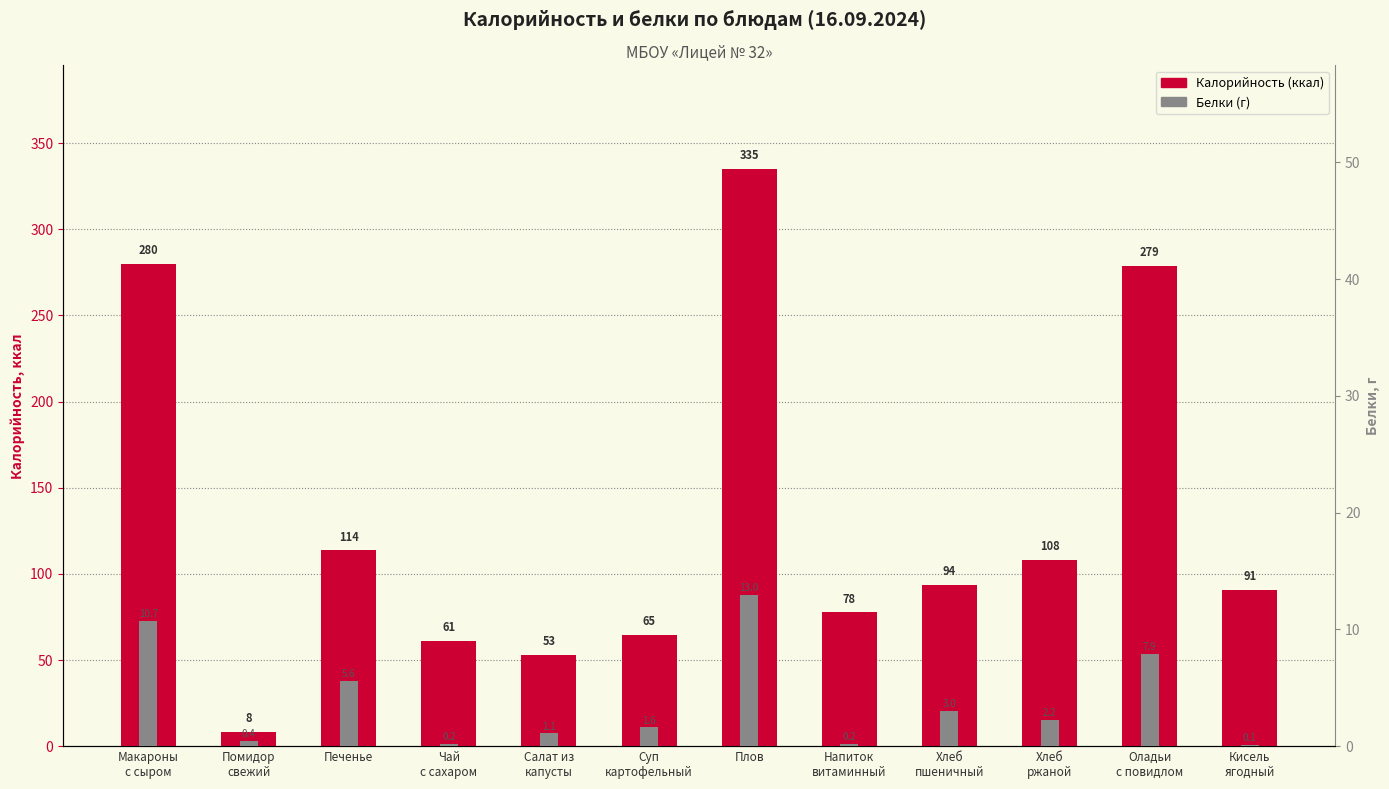

What is the highest value of the Белки series?

13.0